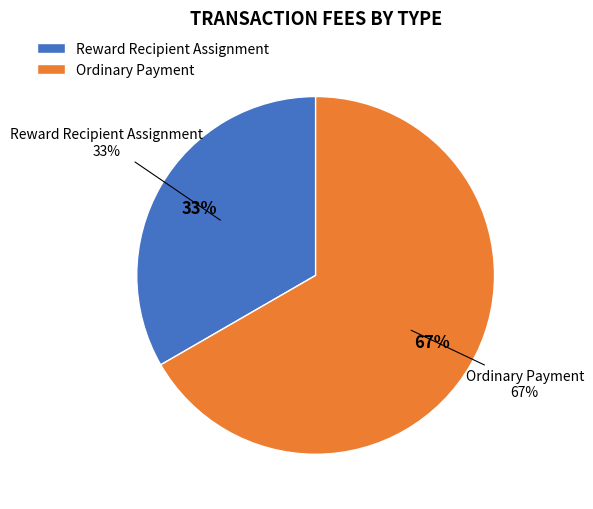

Does any single category account for the majority?

Yes